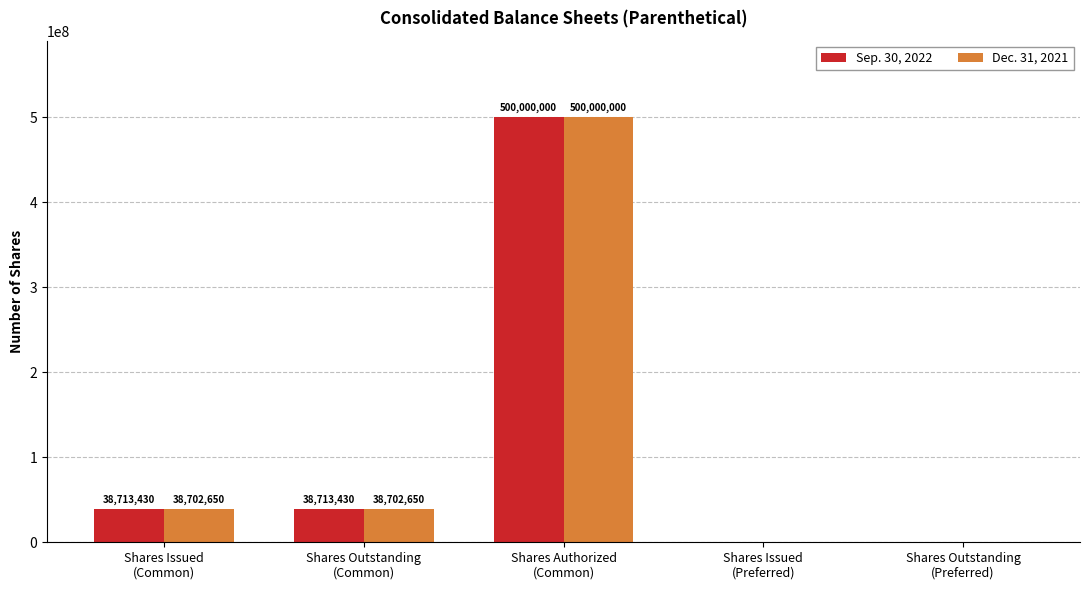

At which category is the sum across all series the highest?

Shares Authorized
(Common)